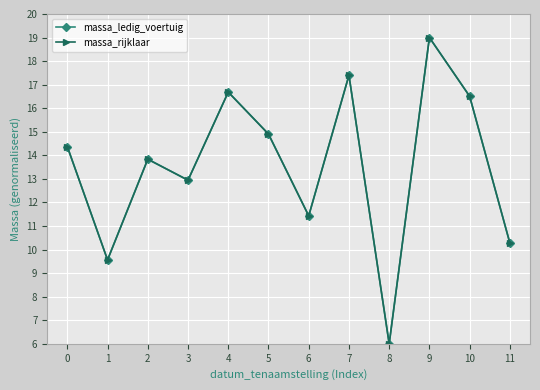

How many categories are shown in the chart?

12